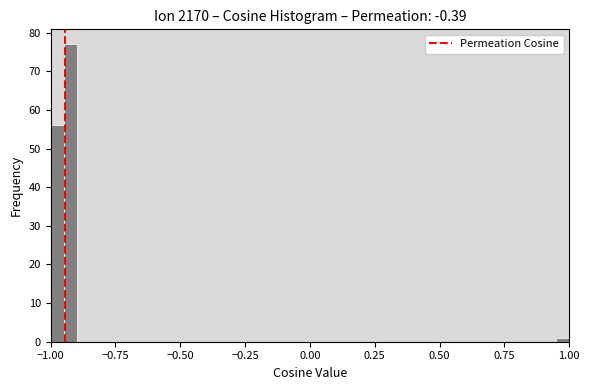

Read against the x-axis, roughly where is the centre of the tallest bar?

-0.90